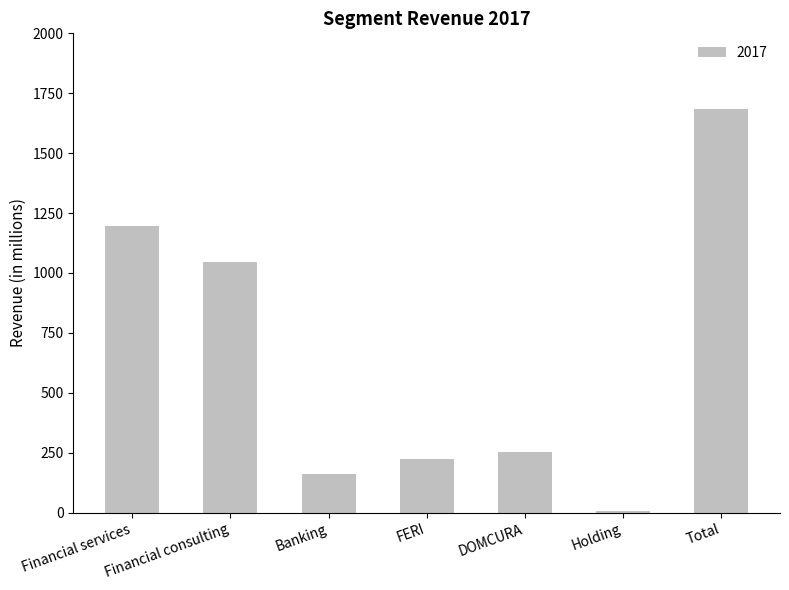

Count the number of categories in the chart.

7